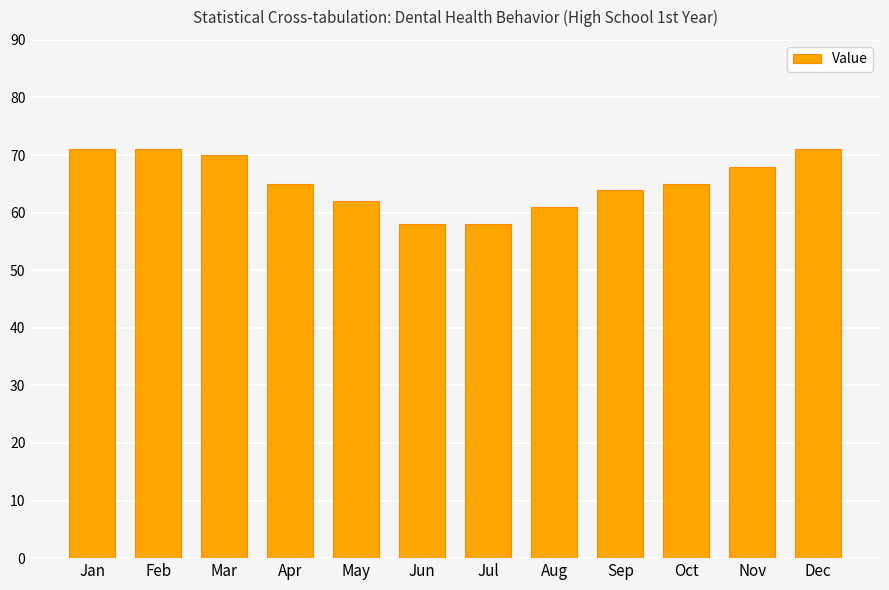

The chart shows a value of 71 at Jan. True or false?

True